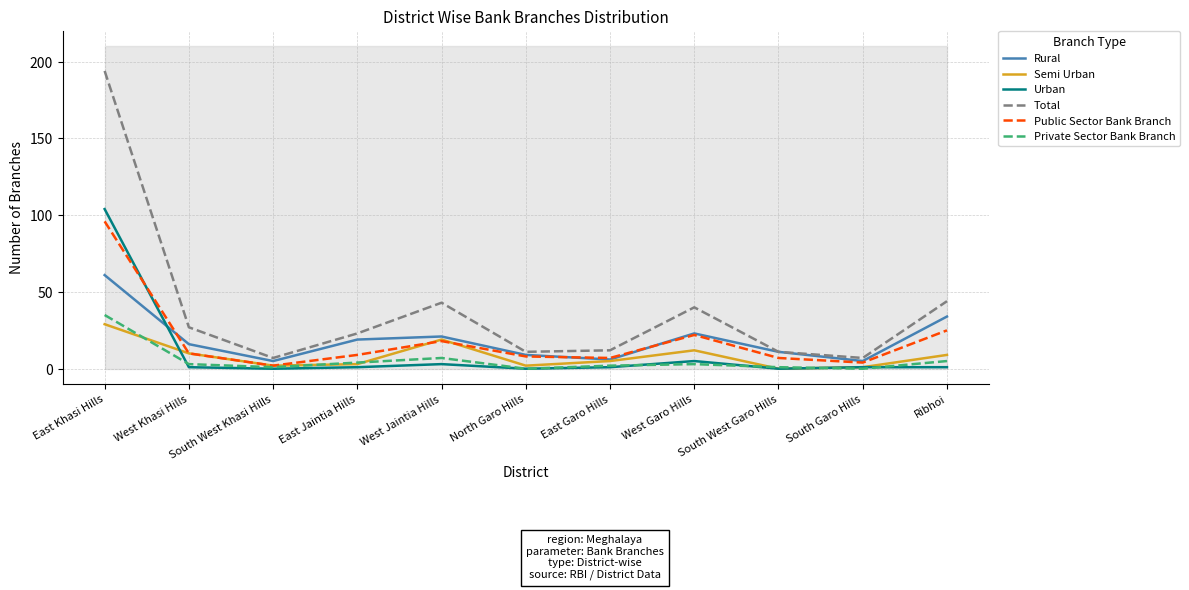

The Rural series shows 16 at West Khasi Hills. True or false?

True